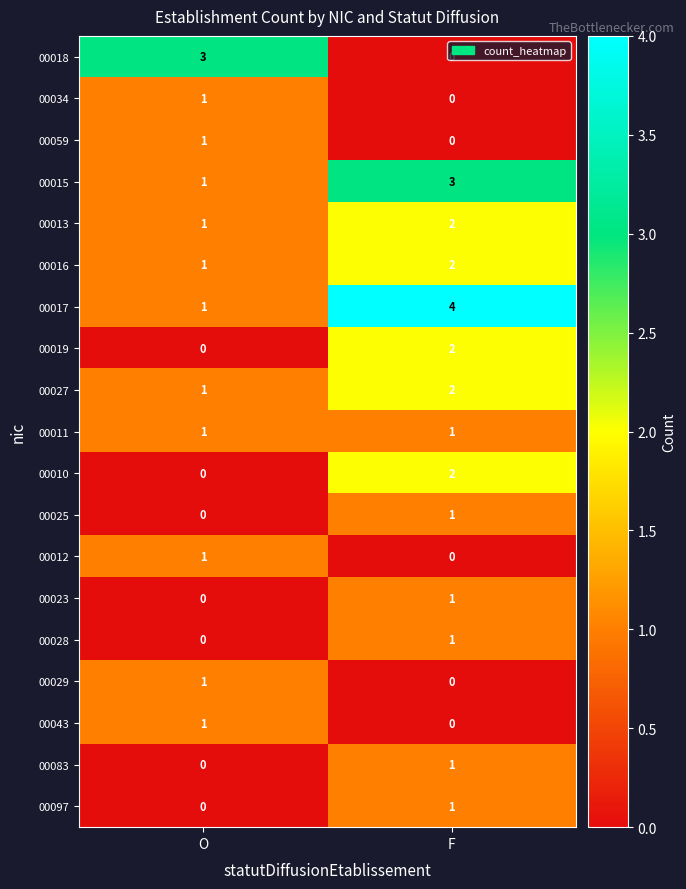

Is it true that 00010 equals 1 at O?

False